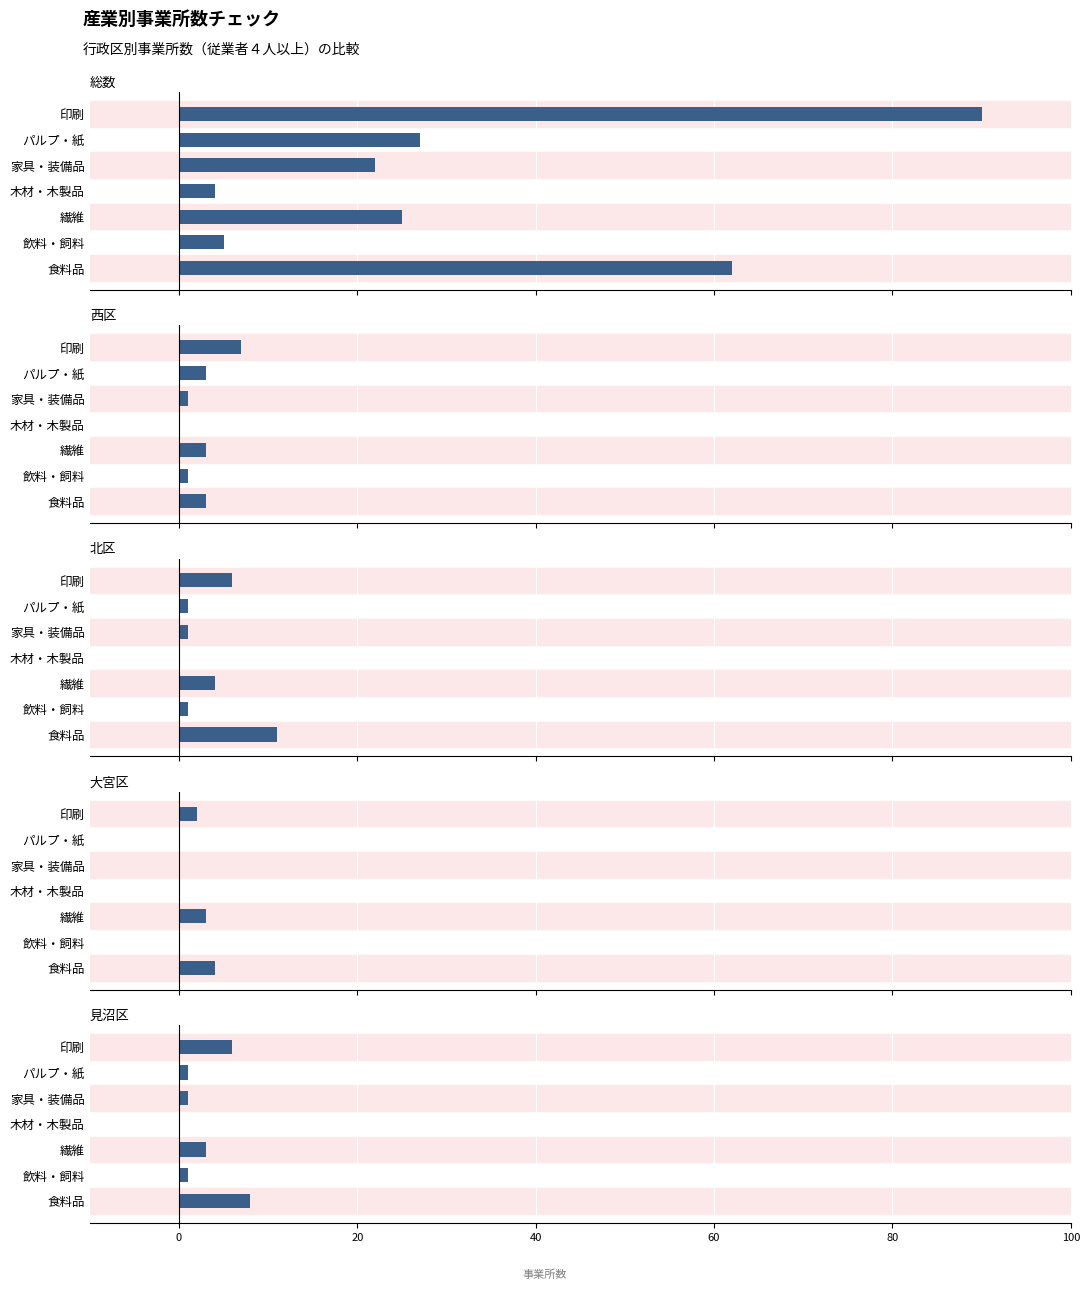

Between 飲料・飼料 and 印刷, which series saw the biggest shift?

総数